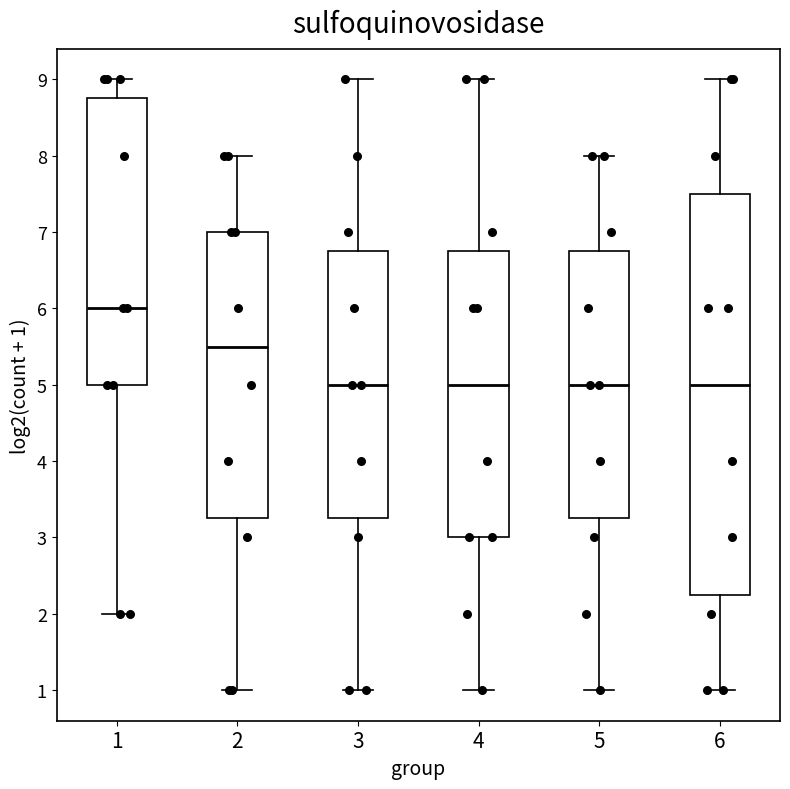

Reading left to right, read every box against the y-axis: the position of its median line, the range the box covers, and the ends of its whiskers. The values are not printed on the chart, so give them approximately, as read against the axis.

1: median 6.0, box 5.0 to 8.8, whiskers 2.0 to 9.0
2: median 5.5, box 3.3 to 7.0, whiskers 1.0 to 8.0
3: median 5.0, box 3.3 to 6.8, whiskers 1.0 to 9.0
4: median 5.0, box 3.0 to 6.8, whiskers 1.0 to 9.0
5: median 5.0, box 3.3 to 6.8, whiskers 1.0 to 8.0
6: median 5.0, box 2.3 to 7.5, whiskers 1.0 to 9.0